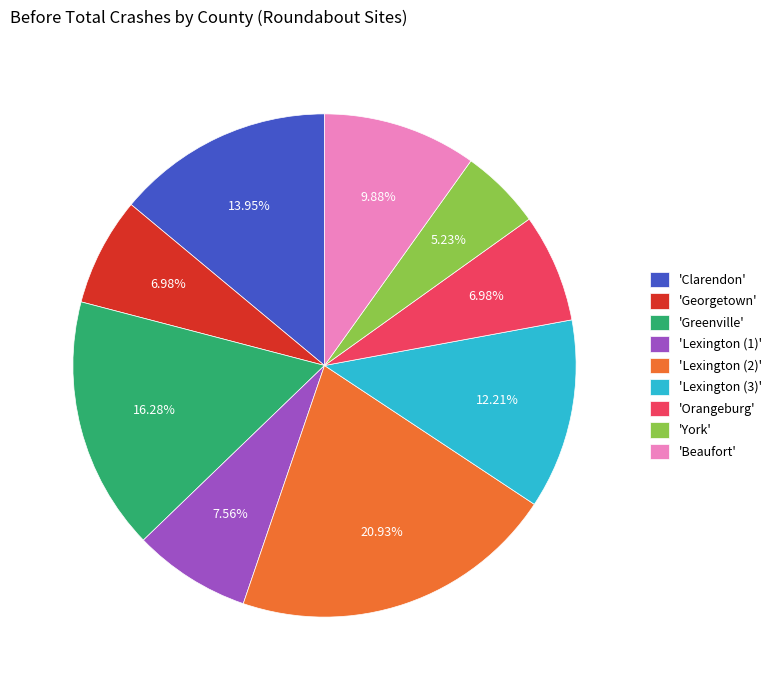

Combined, do 'Beaufort' and 'Lexington (3)' account for over 50%?

No